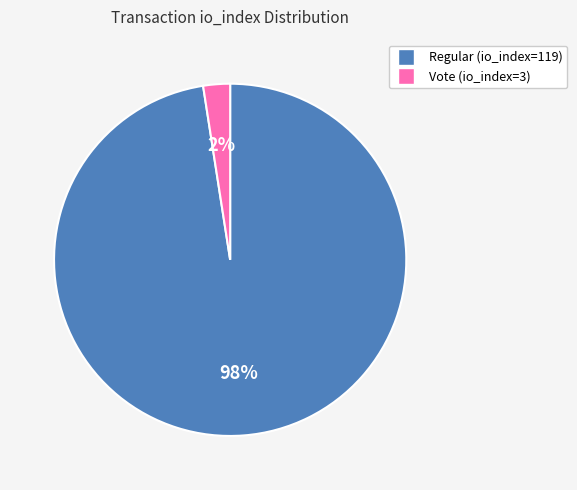

Between Regular (io_index=119) and Vote (io_index=3), which is larger?

Regular (io_index=119)